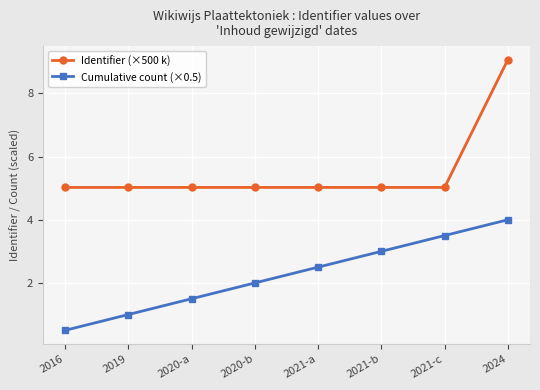

Does the chart display data point markers on the line(s)?

Yes